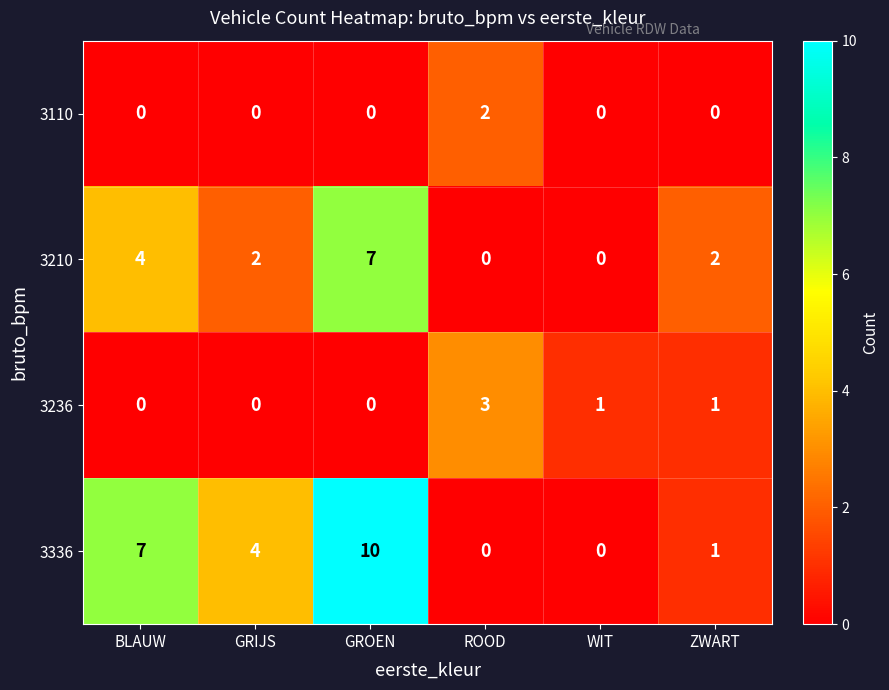

What is the spread (max minus min) of values at GROEN?

10